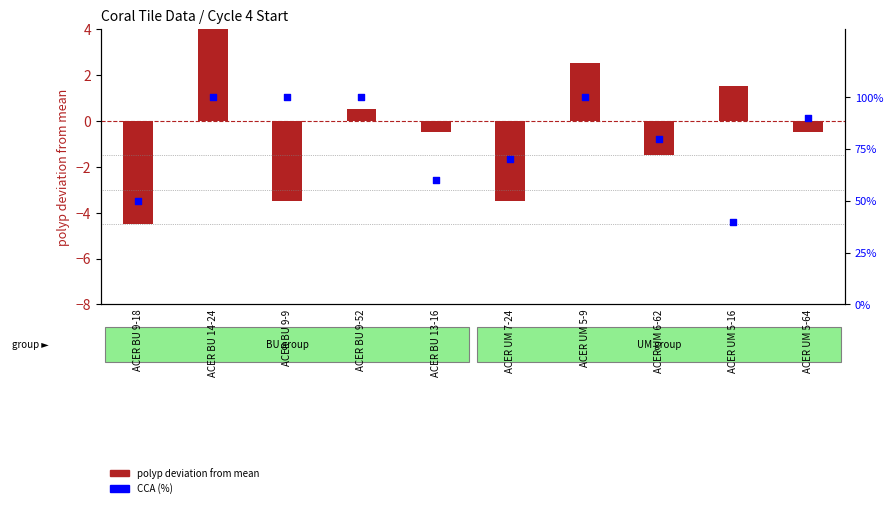

Is the value of polyp deviation from mean at ACER BU 14-24 greater than the value of CCA (%) at ACER UM 6-62?

No